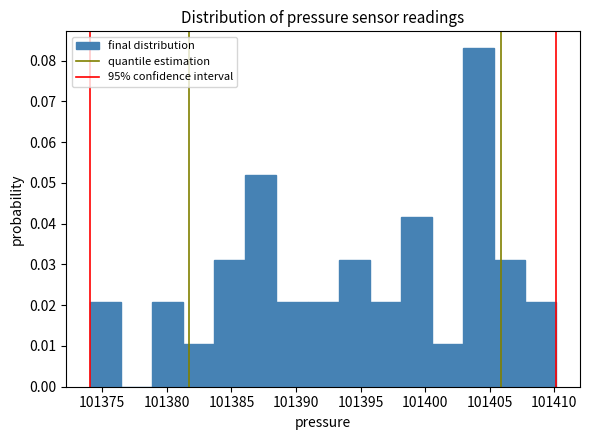

How tall is the bar that spans 101386.0 to 101388.5 on the x-axis? Neither the bar edges nor the heights are printed on the chart, so give them approximately, as read against the axes.

0.052